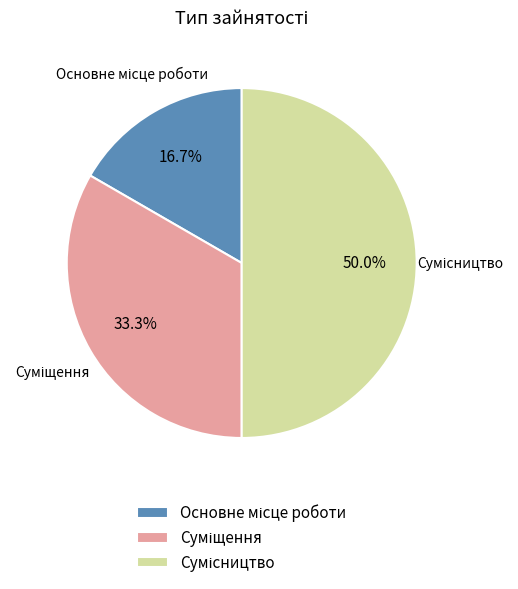

To the nearest percent, what portion does Основне місце роботи represent?

17%